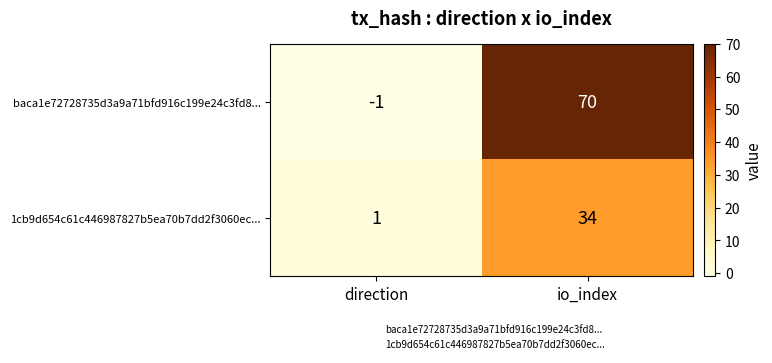

At which category does the chart reach its peak across all series?

io_index